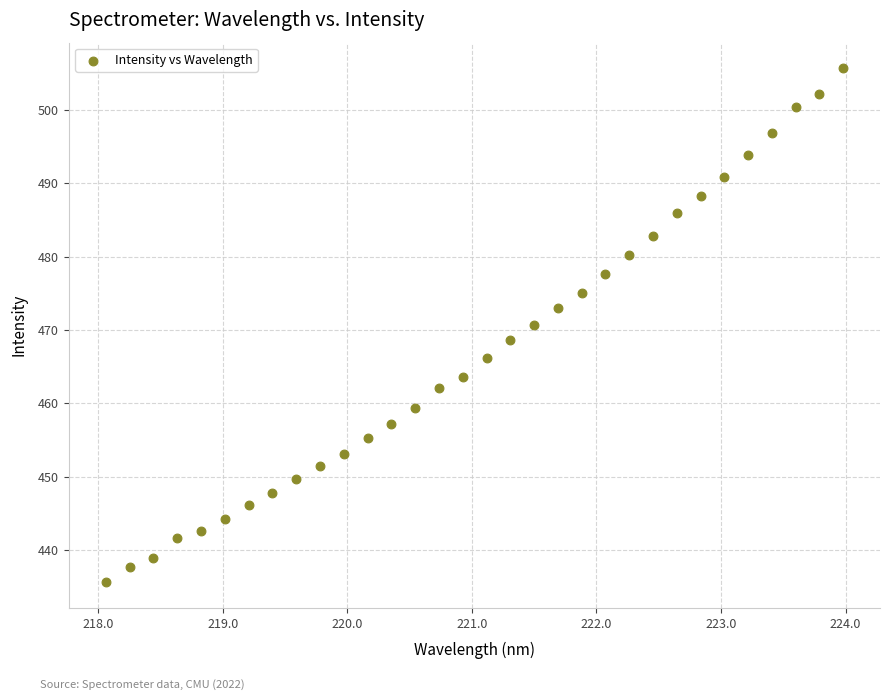

What is the range of Y values (max minus min)?

70.0